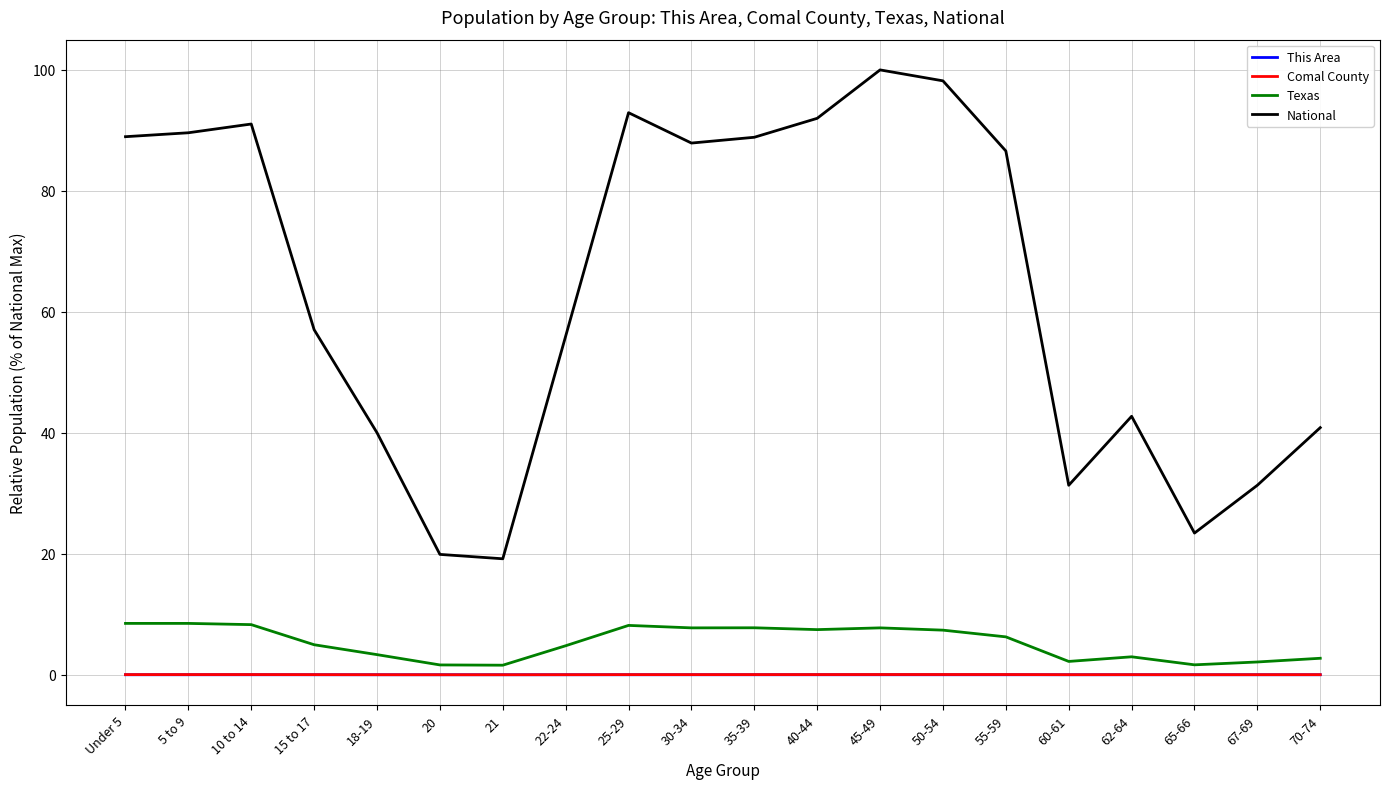

At which label is National closest to 59?

15 to 17